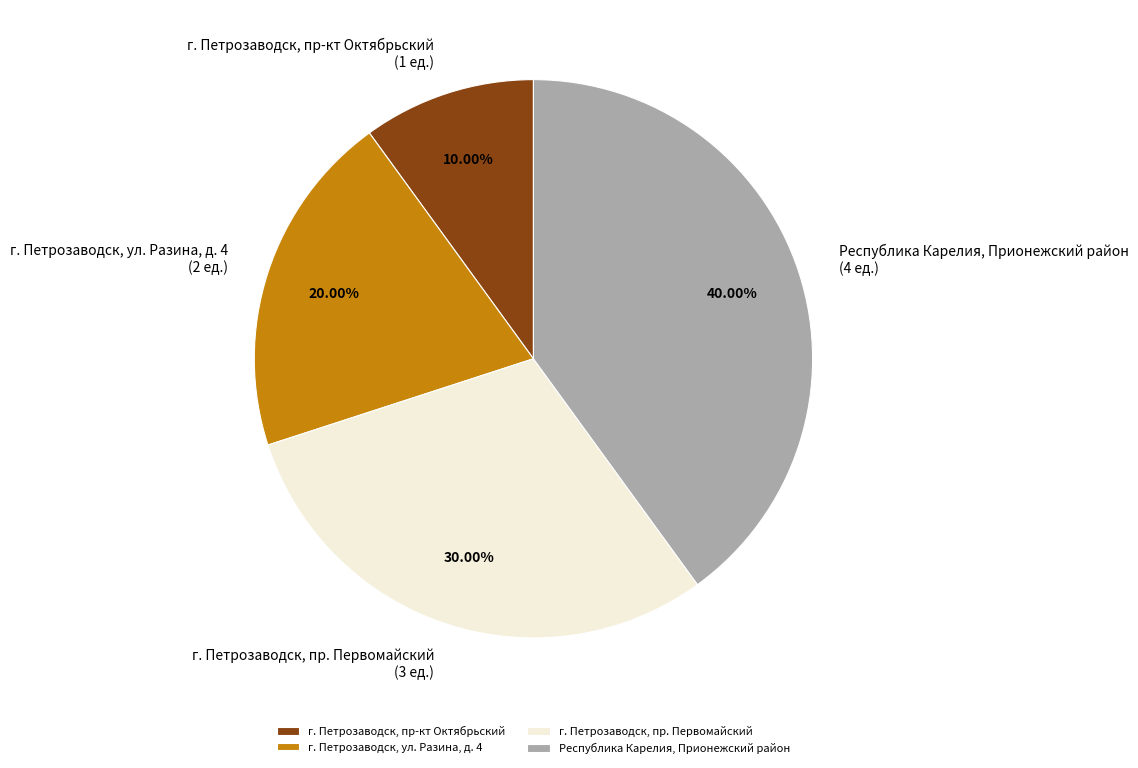

Combined, what portion of the pie is г. Петрозаводск, ул. Разина, д. 4 and г. Петрозаводск, пр-кт Октябрьский?

30.0%